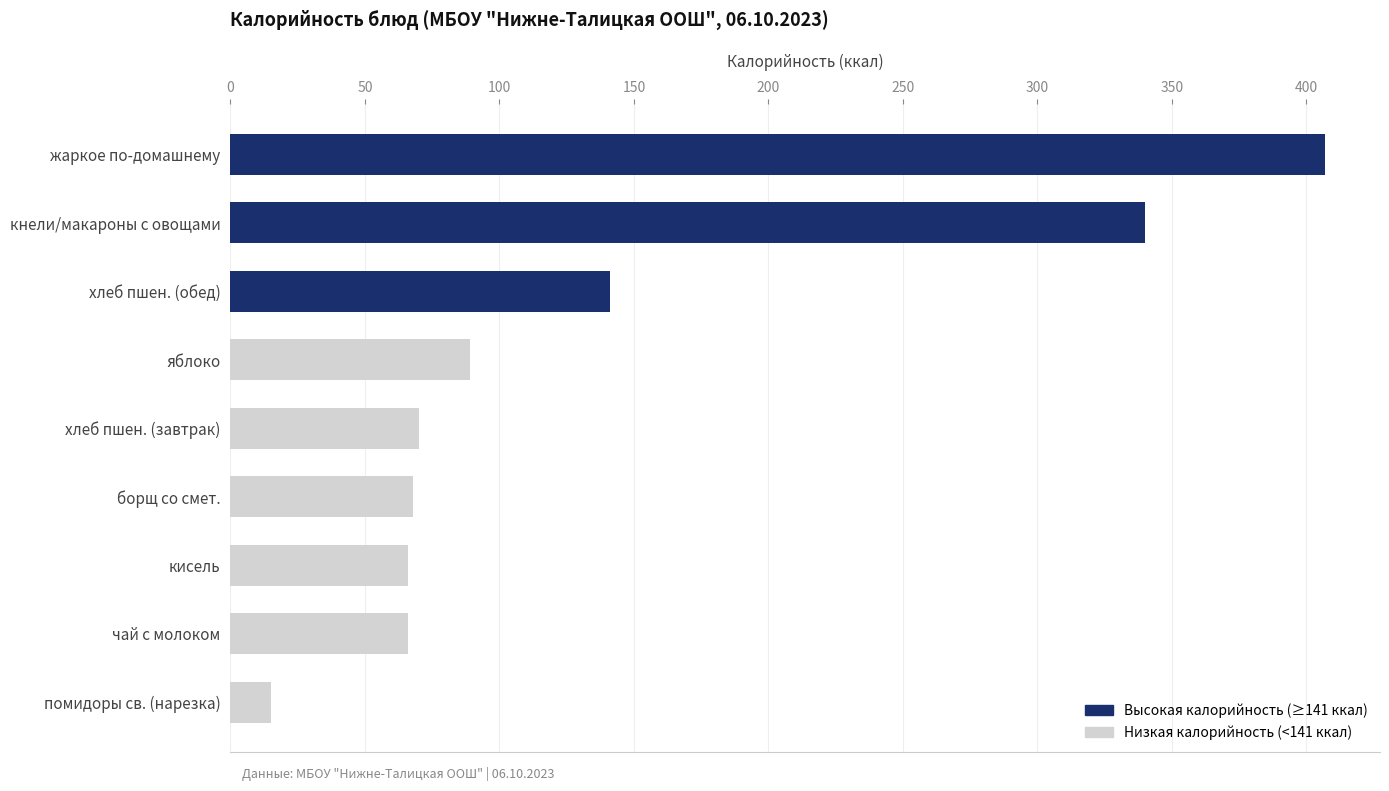

What is the smallest value displayed?

15